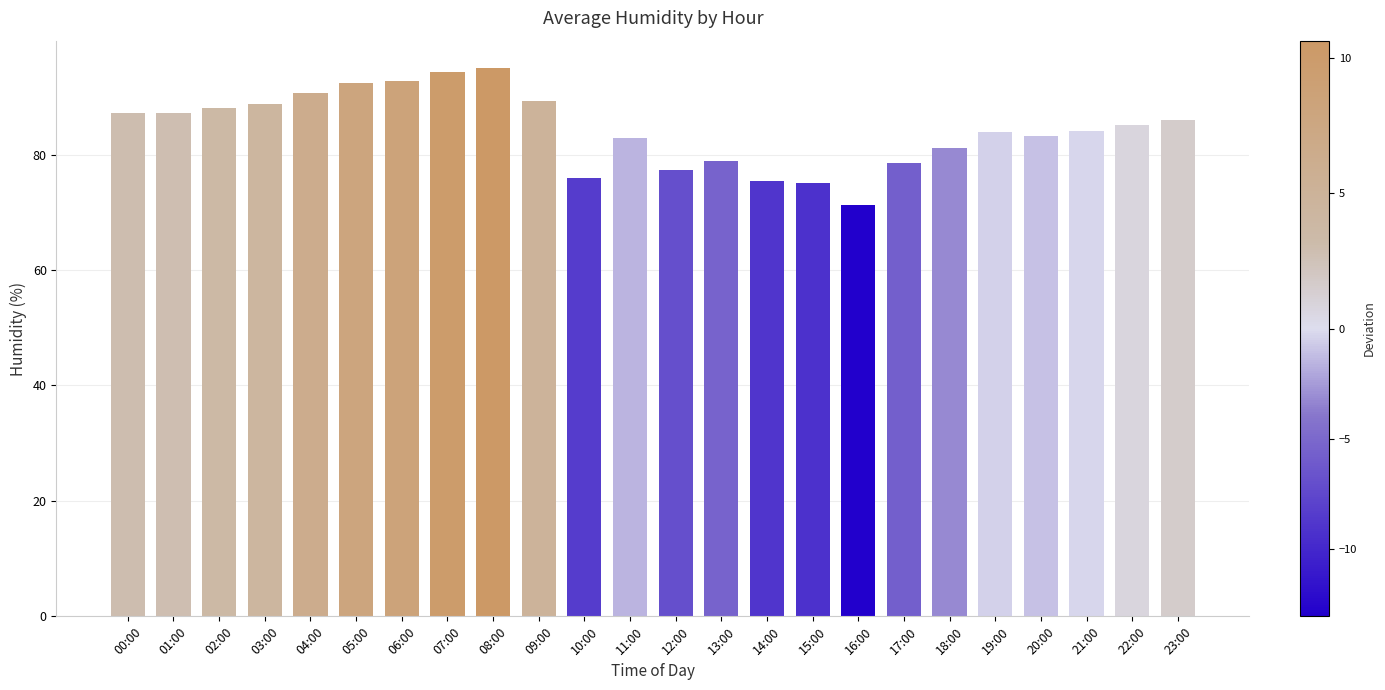

What is the approximate value at 06:00?

92.8